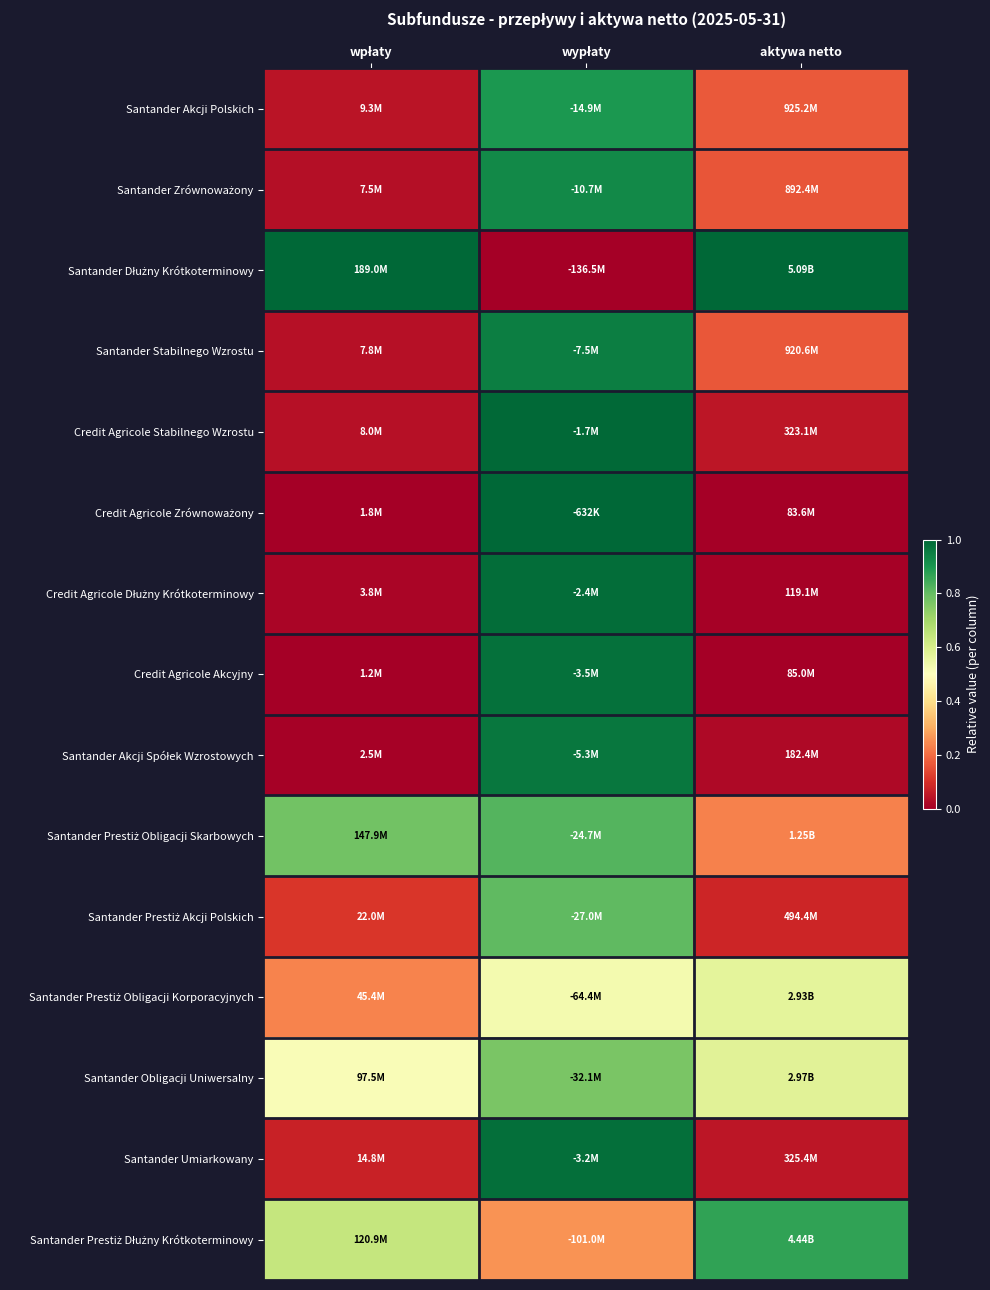

At aktywa netto, list the series in order from largest to smallest.

Santander Dłużny Krótkoterminowy, Santander Prestiż Dłużny Krótkoterminowy, Santander Obligacji Uniwersalny, Santander Prestiż Obligacji Korporacyjnych, Santander Prestiż Obligacji Skarbowych, Santander Akcji Polskich, Santander Stabilnego Wzrostu, Santander Zrównoważony, Santander Prestiż Akcji Polskich, Santander Umiarkowany, Credit Agricole Stabilnego Wzrostu, Santander Akcji Spółek Wzrostowych, Credit Agricole Dłużny Krótkoterminowy, Credit Agricole Akcyjny, Credit Agricole Zrównoważony